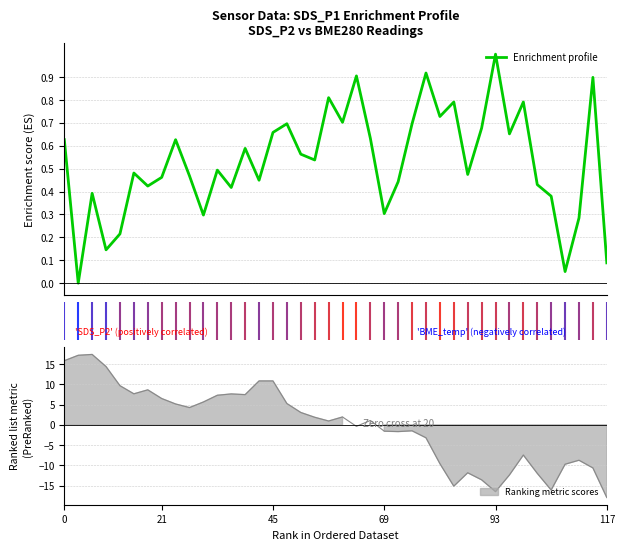

Is the value of SDS_P2 at 28 greater than the value of BME280_temperature at 22?

No